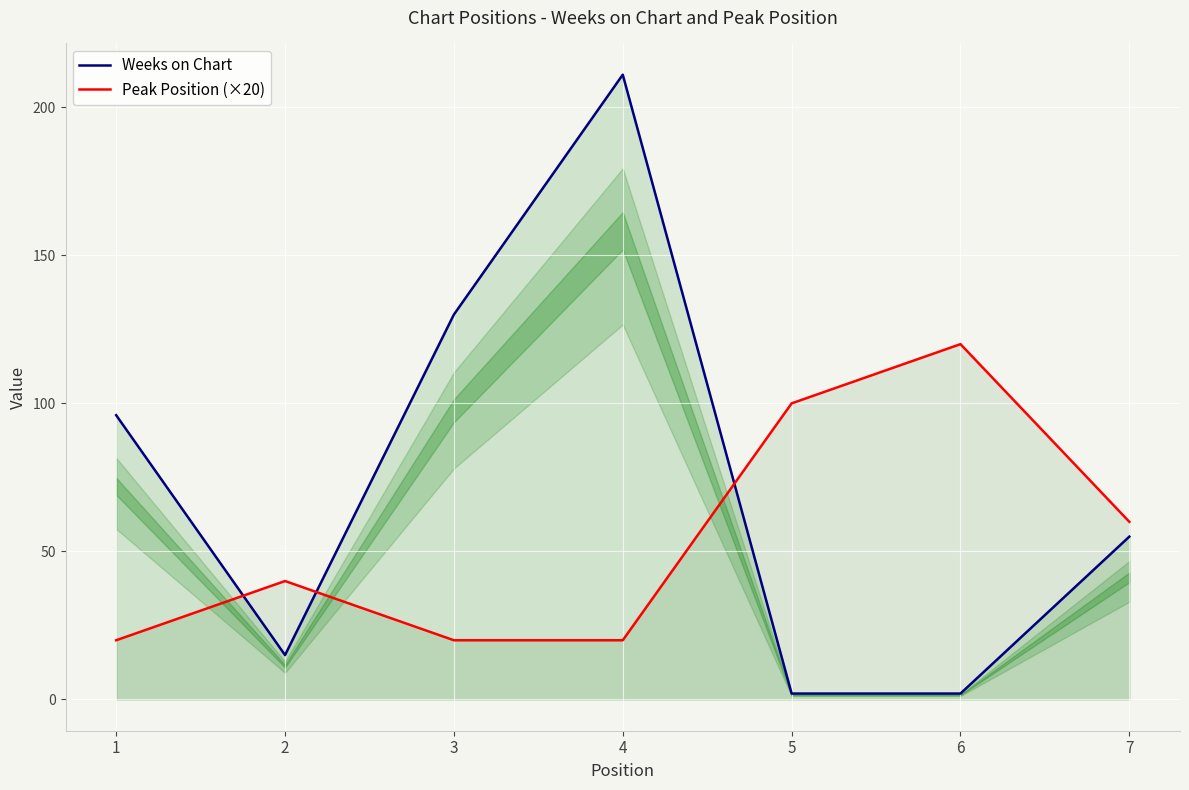

What is the difference between the maximum and minimum values in the Peak Position (×20) series?

100